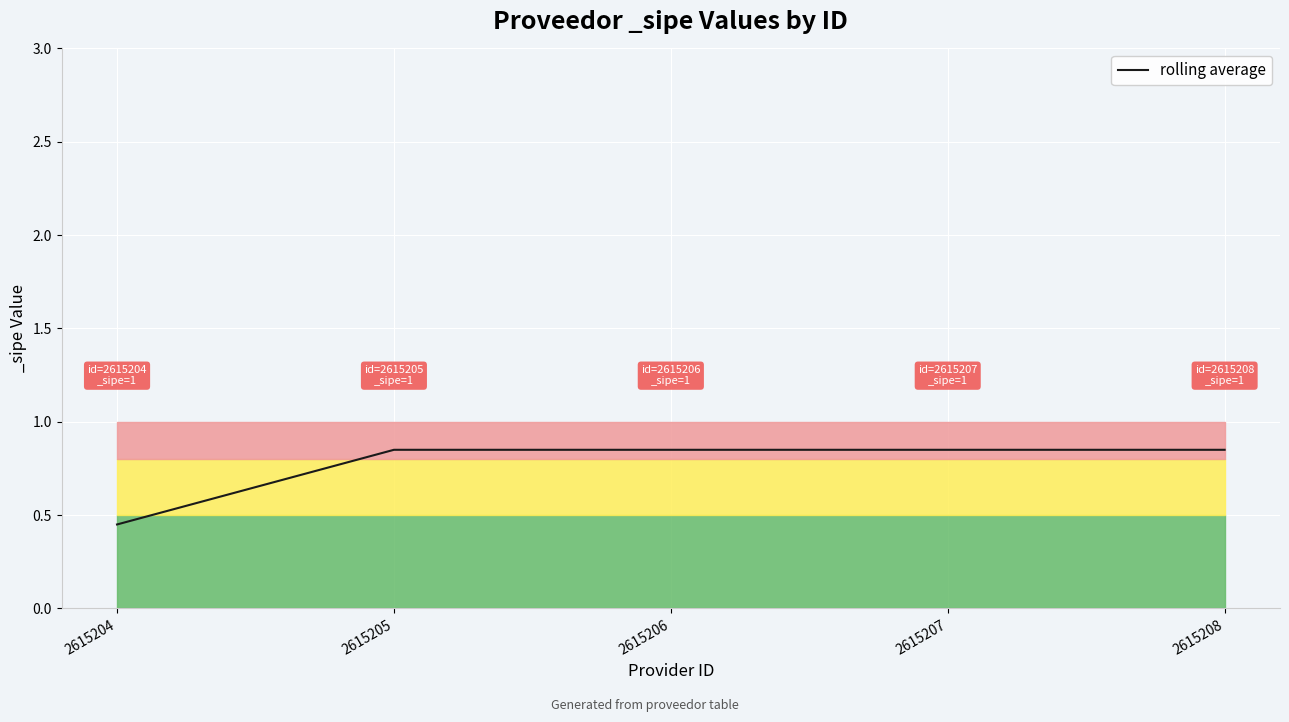

Rank the categories by value from lowest to highest.

2615204, 2615205, 2615206, 2615207, 2615208